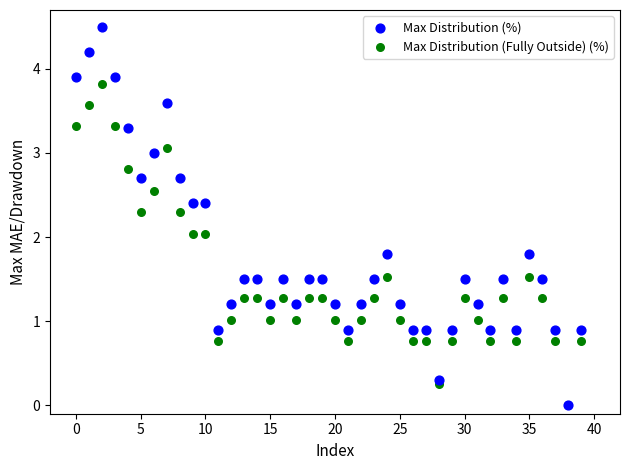

Which series has the widest spread of Y values?

Max Distribution (%)